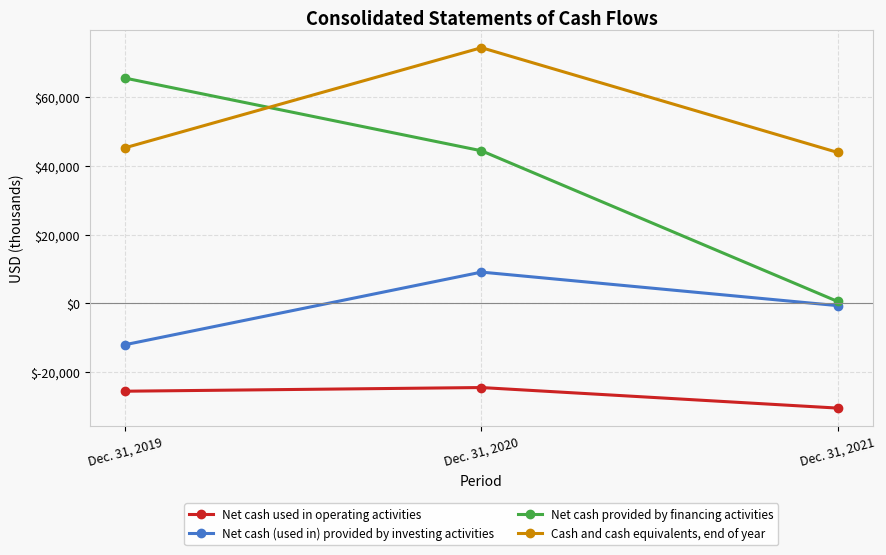

What is the sum of the Net cash (used in) provided by investing activities values at Dec. 31, 2020 and Dec. 31, 2019?

-2859